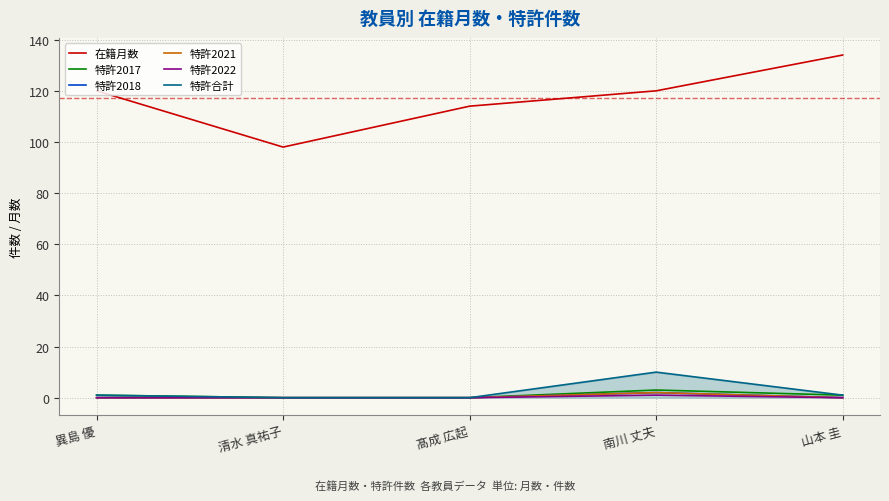

True or false: 特許2022 and 特許2018 intersect in this chart.

False